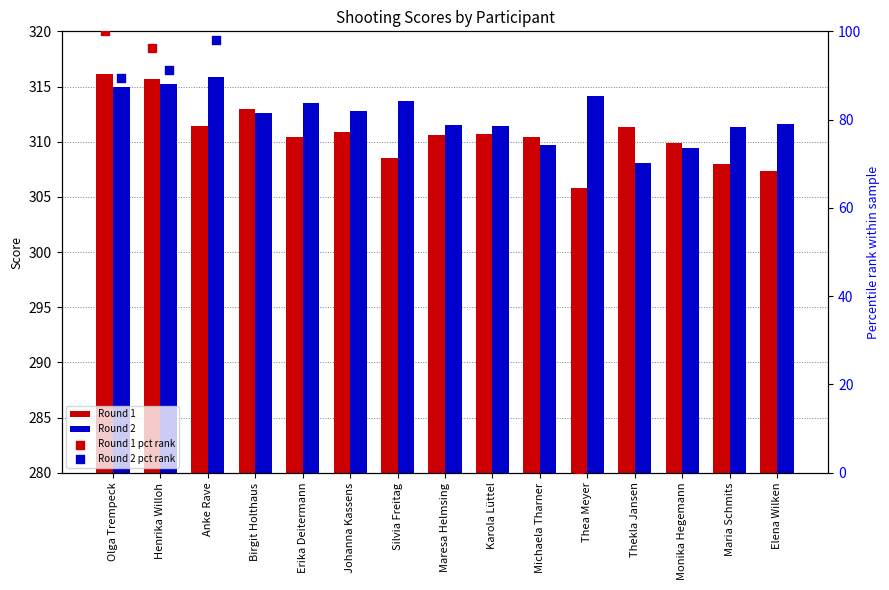

Which series reaches the maximum Y coordinate?

Round 1